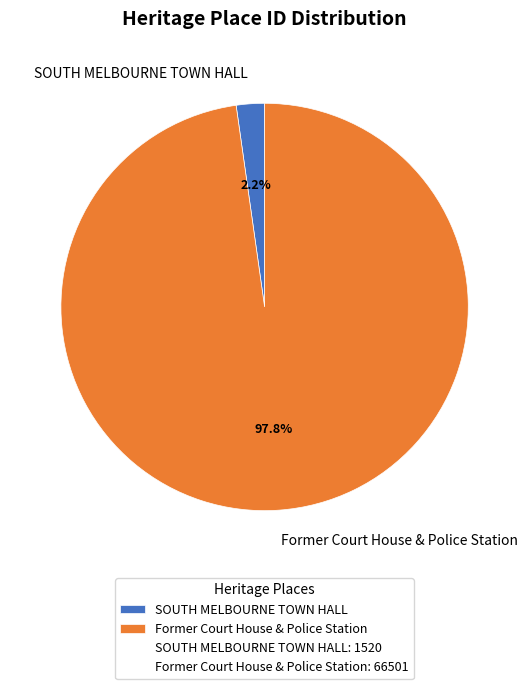

How many slices are in this pie chart?

2